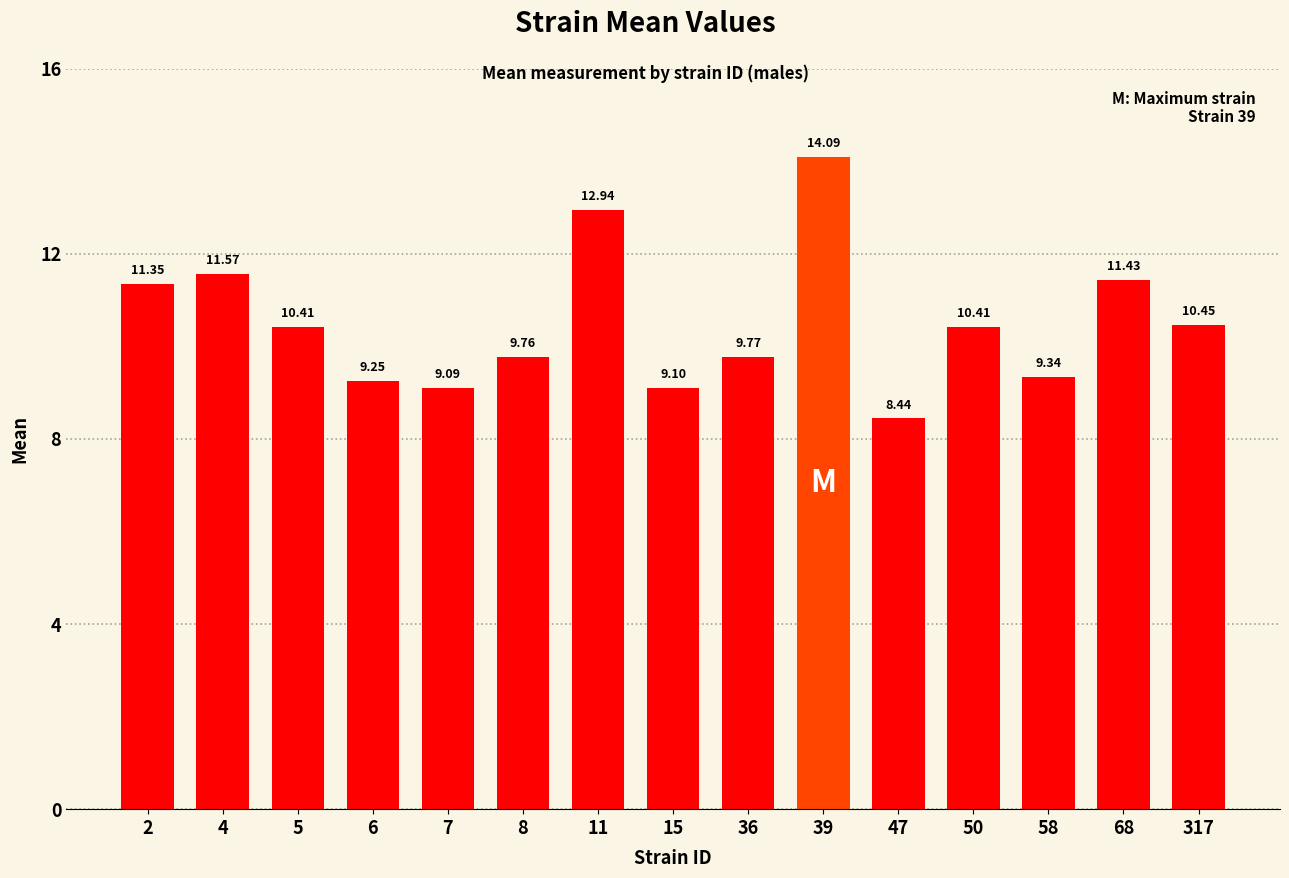

At which label is the value closest to 11?

2